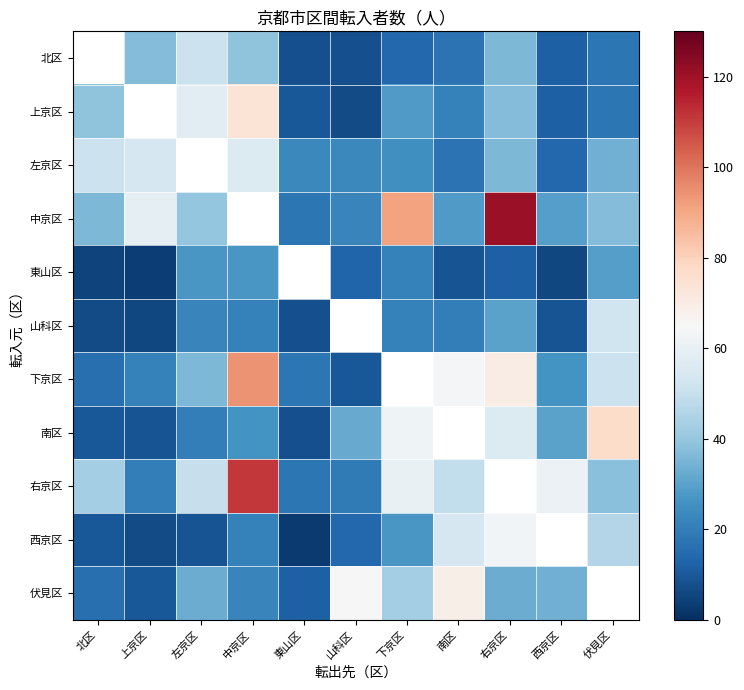

What is the minimum value for 右京区?

18.0